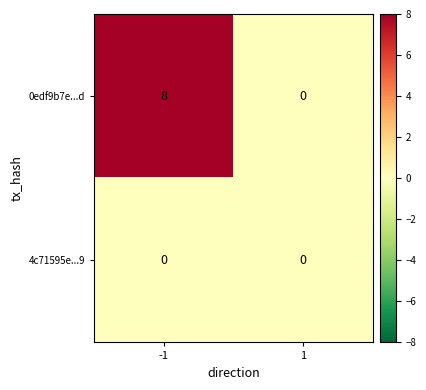

Reading left to right, list all the values displayed in this chart.

0edf9b7e...d: -1=8	1=0
4c71595e...9: -1=0	1=0